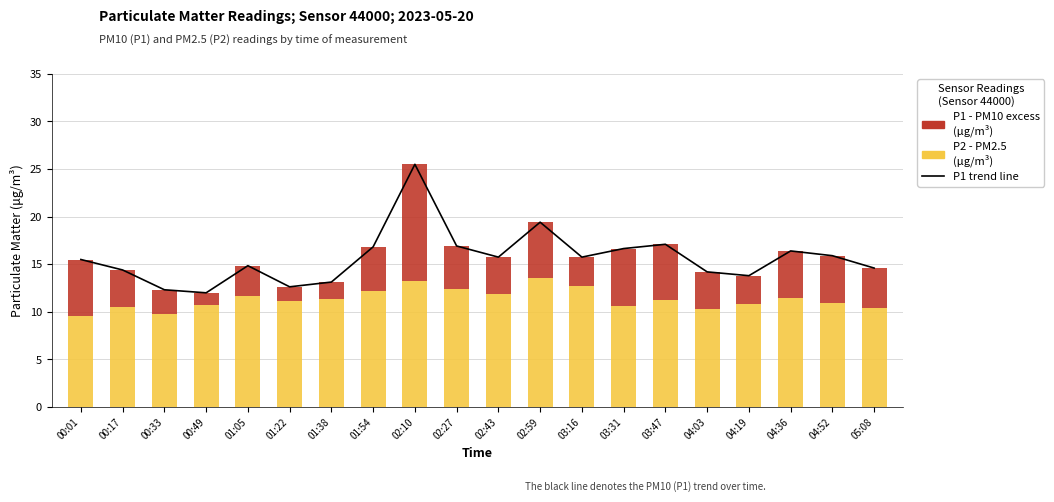

What is the total value across all series at 01:38?

26.3